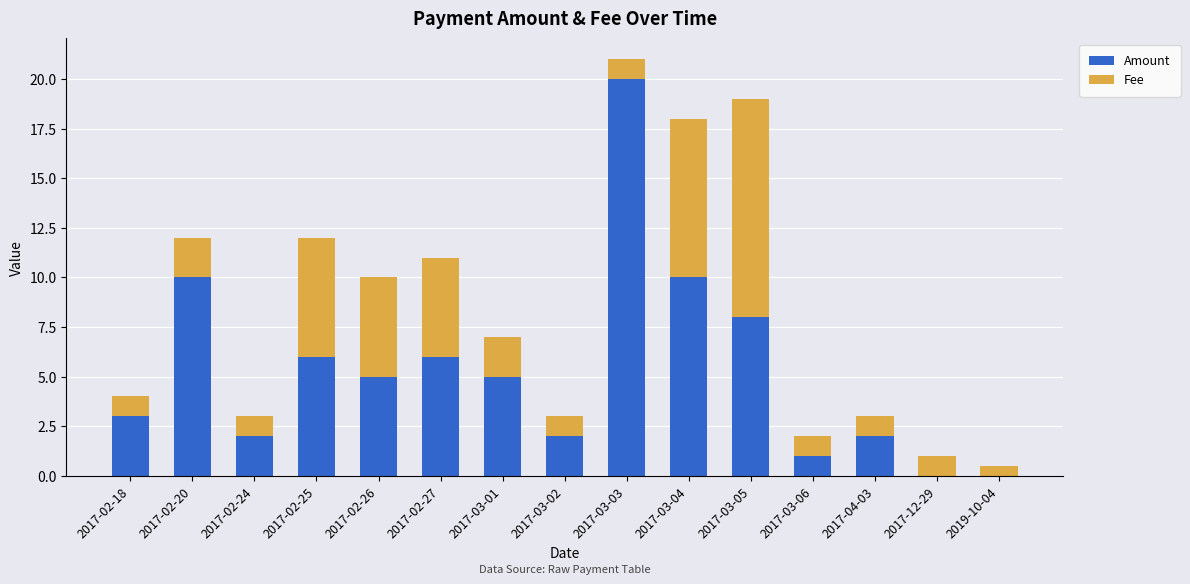

Is it true that Amount equals 33.9 at 2017-03-03?

False